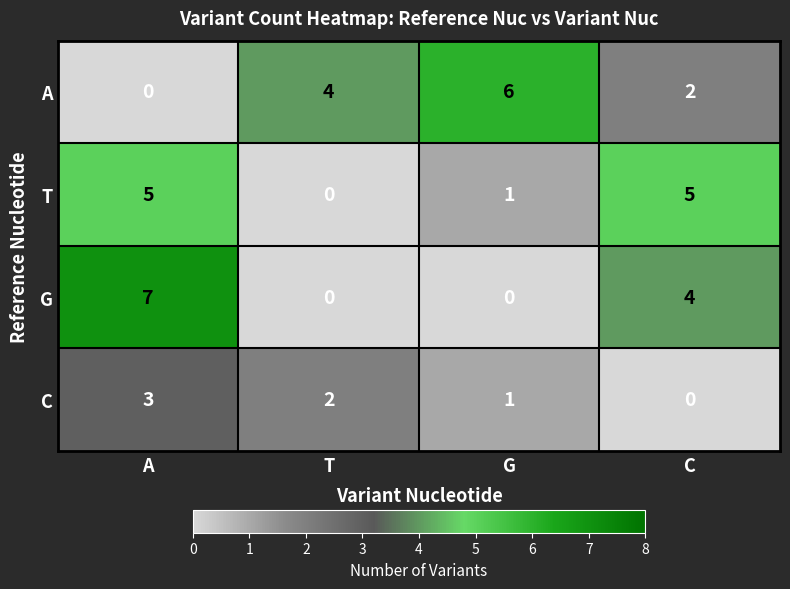

Rank the categories by C value from highest to lowest.

A, T, G, C